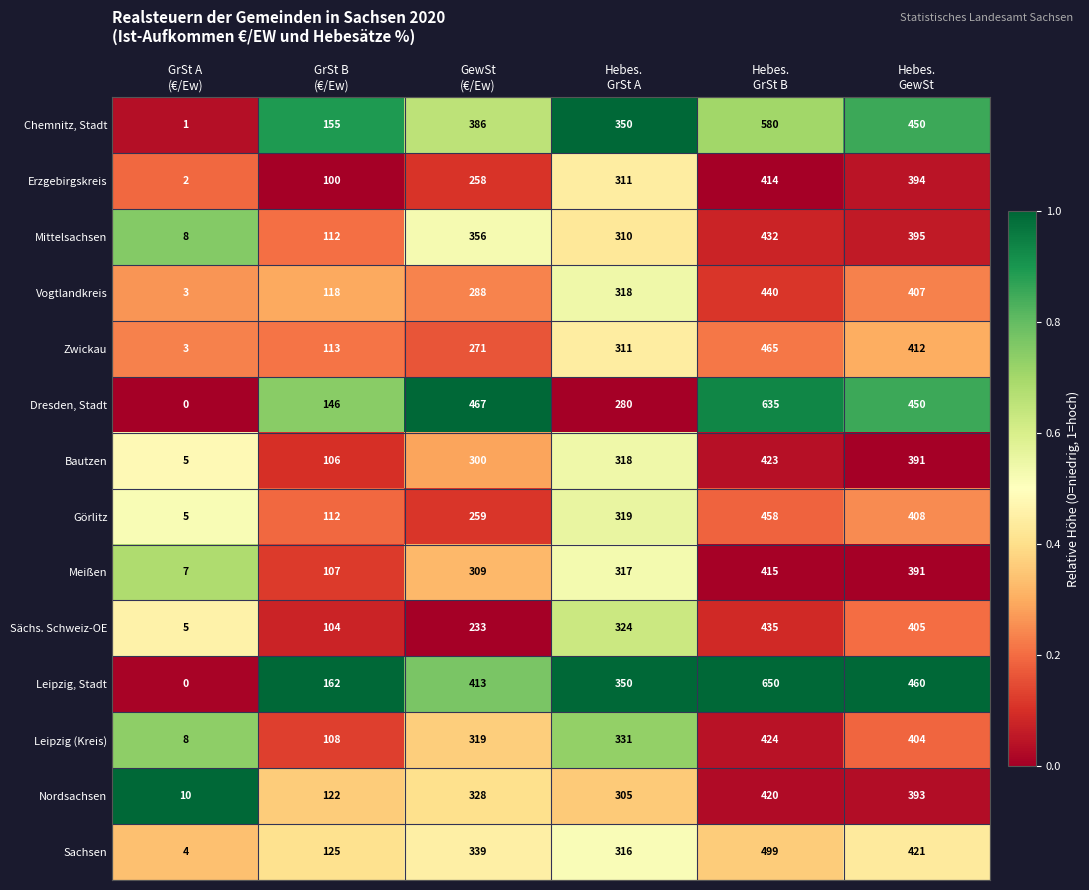

Rank the series by their maximum value, from highest to lowest.

Leipzig, Stadt, Dresden, Stadt, Chemnitz, Stadt, Sachsen, Zwickau, Görlitz, Vogtlandkreis, Sächs. Schweiz-OE, Mittelsachsen, Leipzig (Kreis), Bautzen, Nordsachsen, Meißen, Erzgebirgskreis